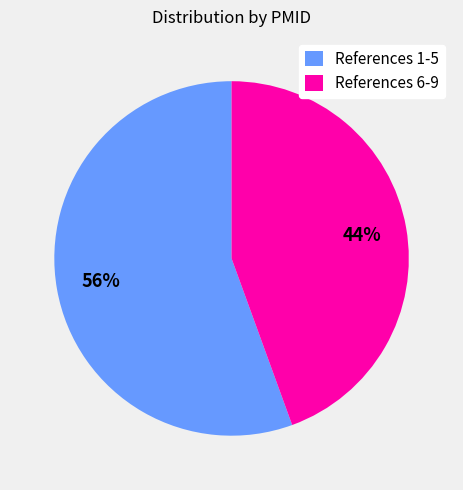

Which category has the biggest portion of the pie?

References 1-5